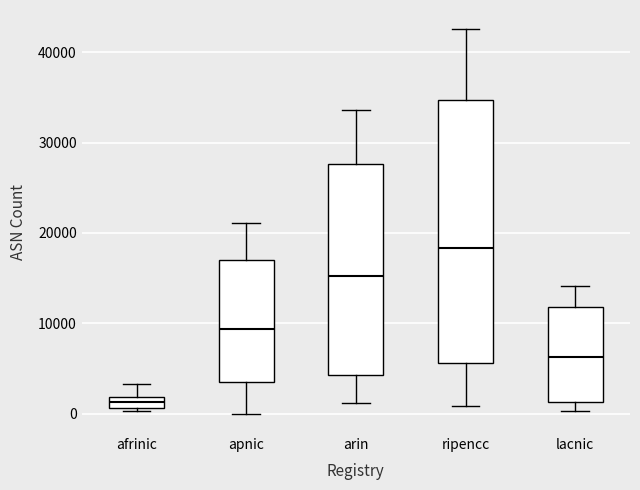

Which box's median line is the lowest?

afrinic